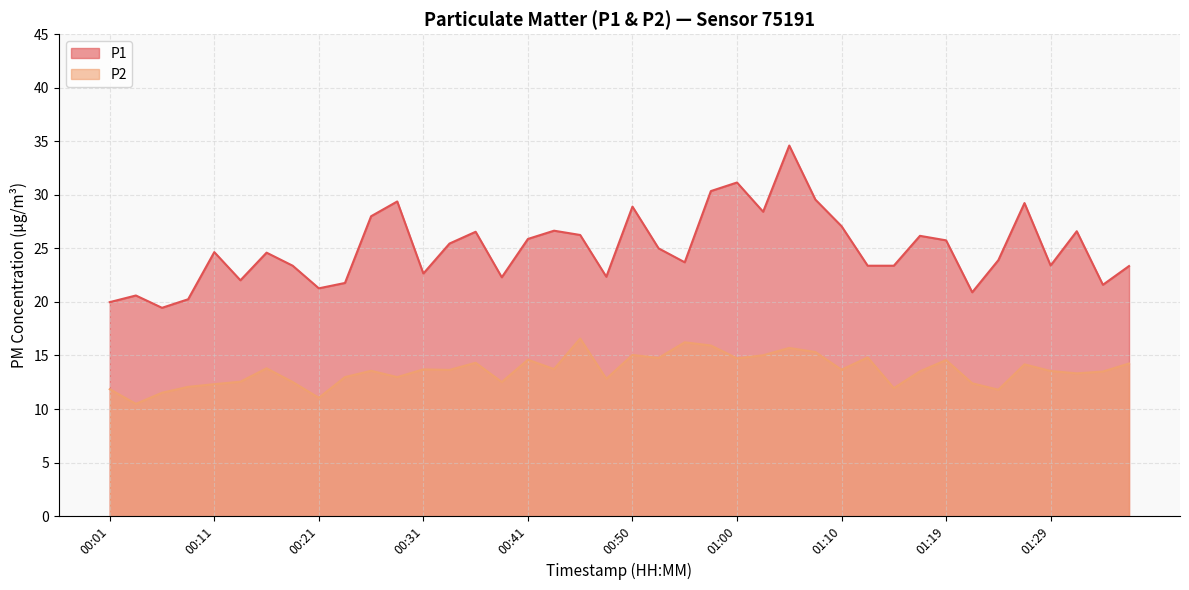

True or false: P2 and P1 intersect in this chart.

False